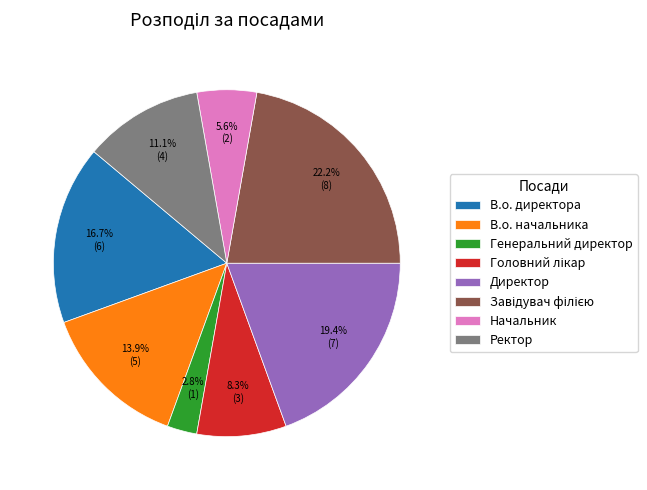

Does В.о. директора represent more than half of the total?

No